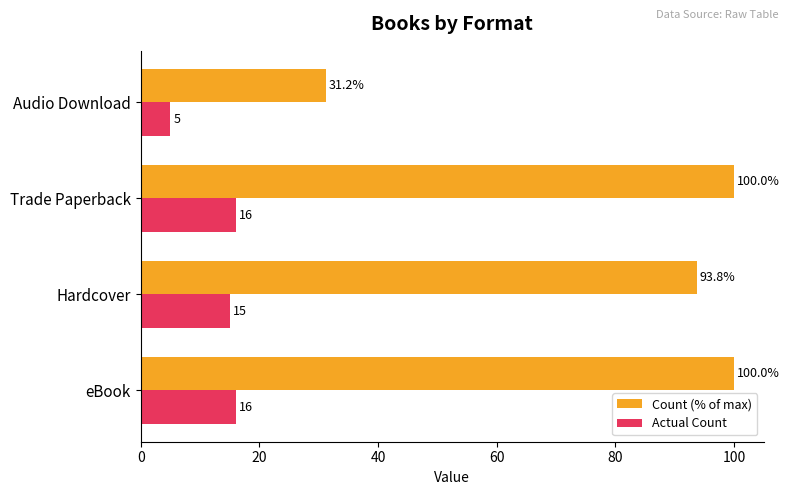

What is the difference between the highest and lowest values at eBook?

84.0